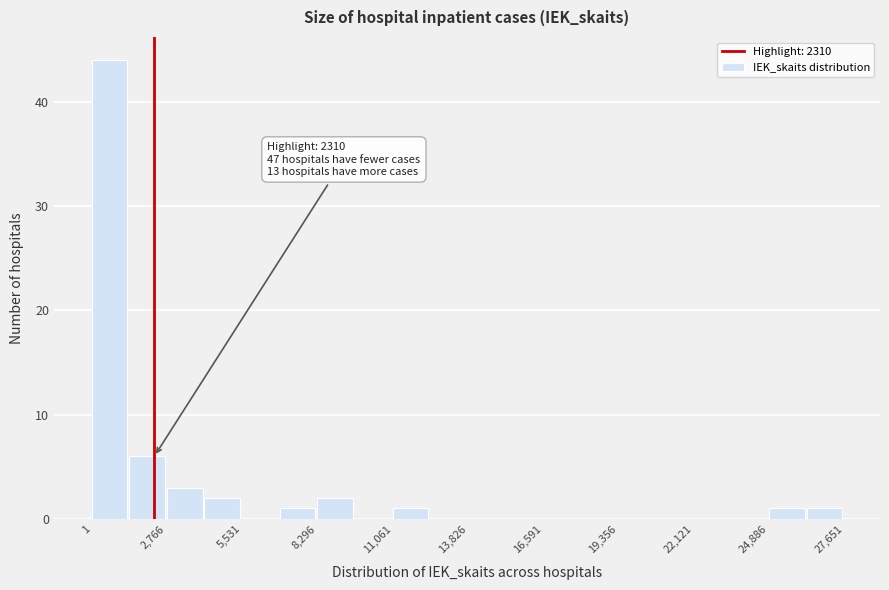

Around what value on the x-axis is the tallest bar? Give the approximate position of its centre, as read against the axis.

500